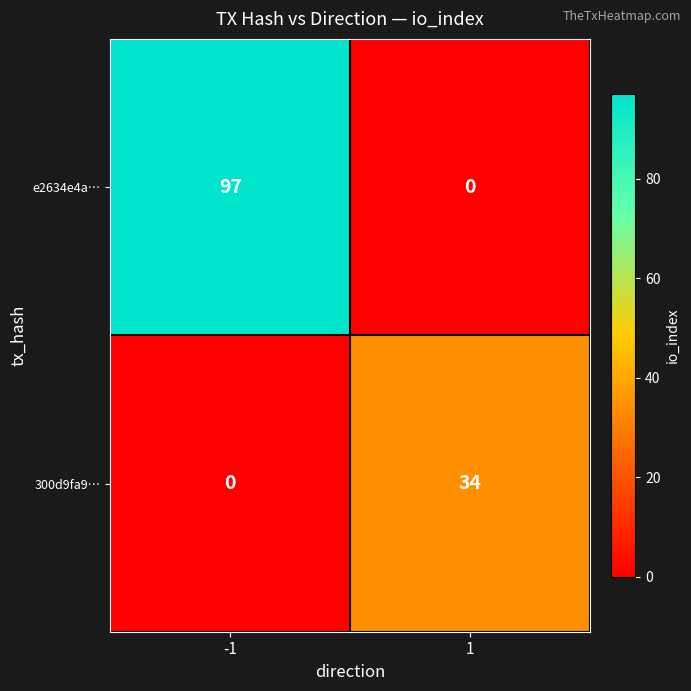

Rank the series by their maximum value, from highest to lowest.

e2634e4a…, 300d9fa9…